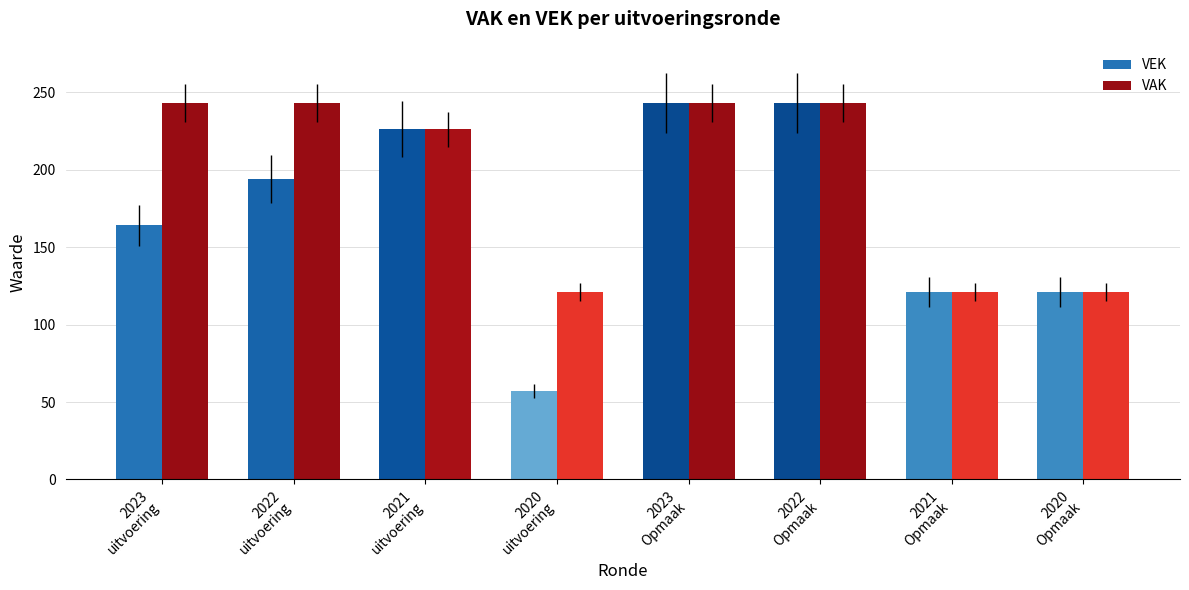

Reading left to right, transcribe all the data shown in this chart.

VEK: 164	194	226	57	243	243	121	121
VAK: 243	243	226	121	243	243	121	121